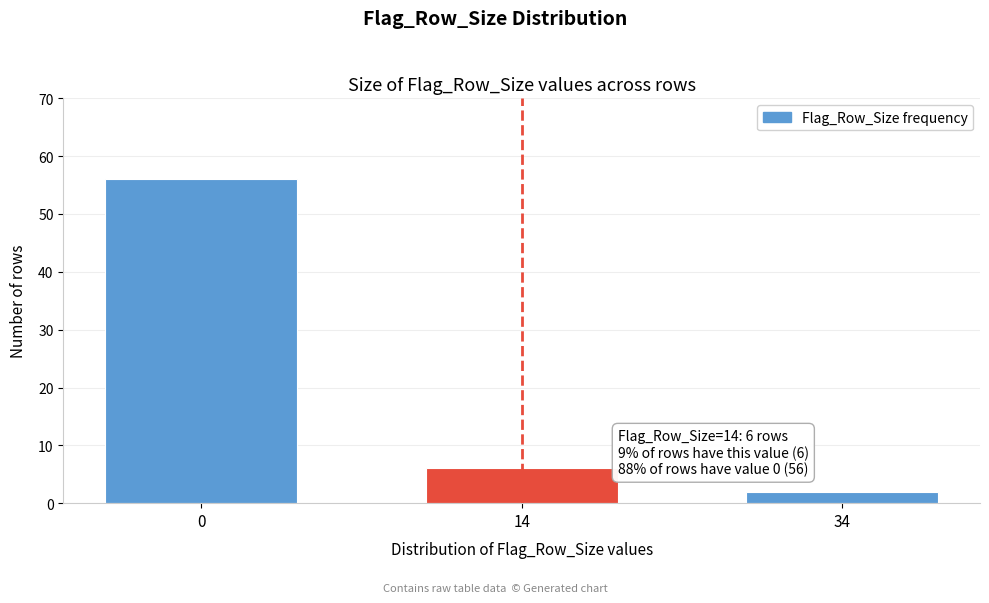

Reading left to right, extract all data points from this chart.

0=56	14=6	34=2